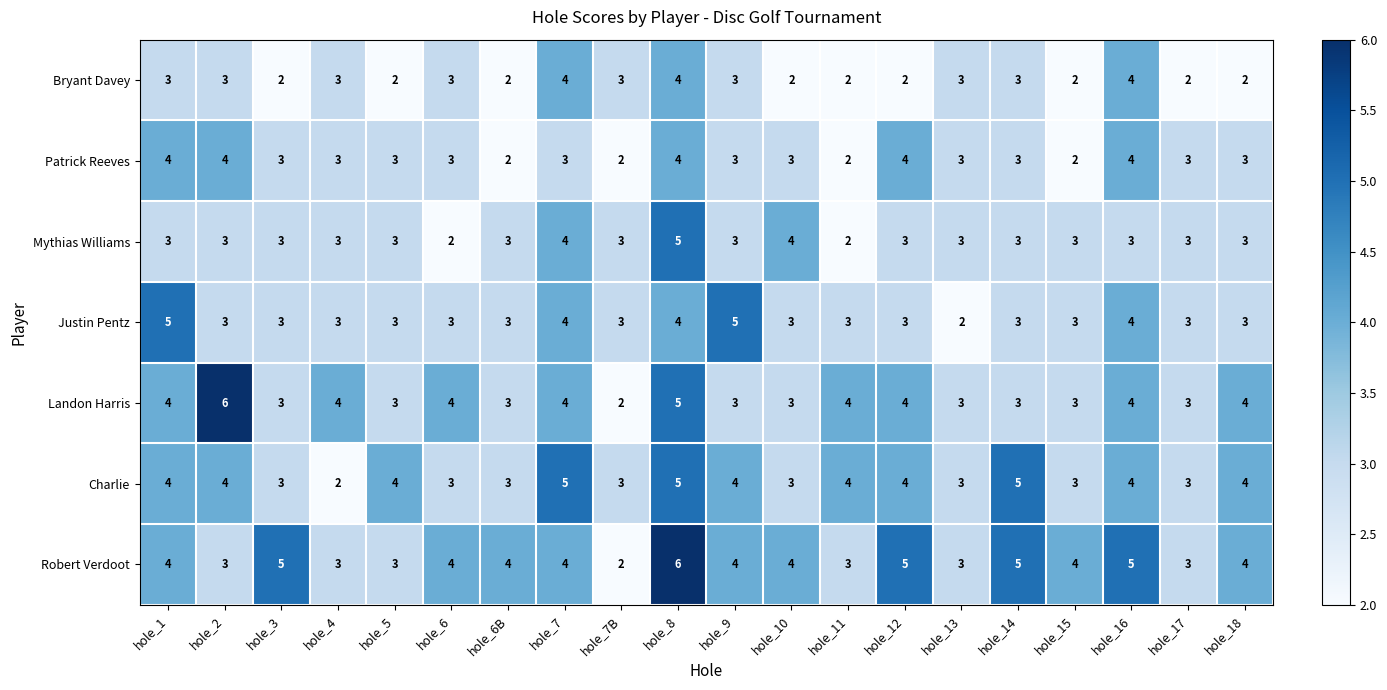

How many data points in Mythias Williams are less than 3?

2